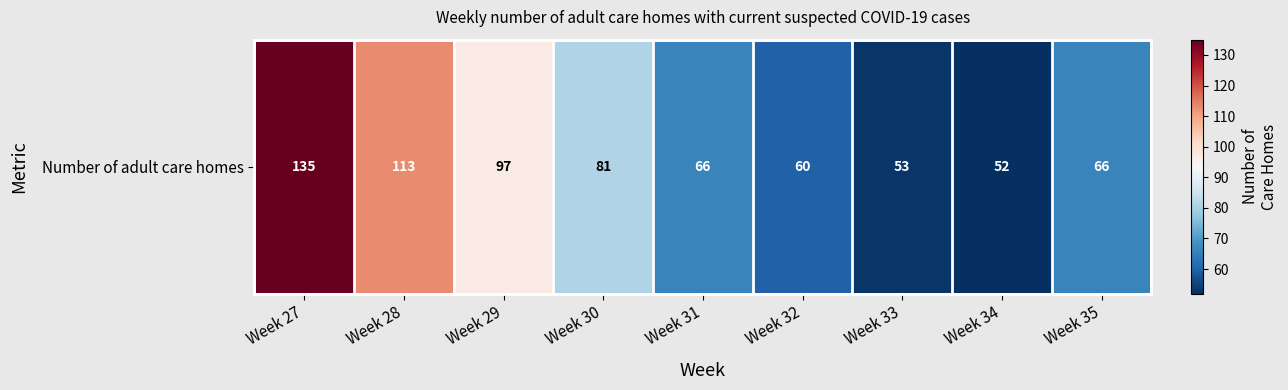

How many series are shown in this chart?

1